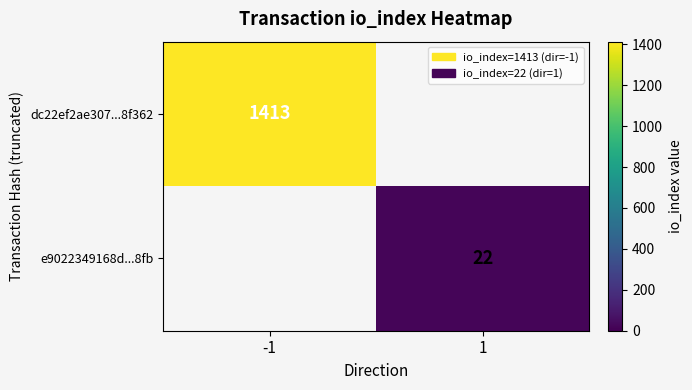

True or false: e9022349168d...8fb has a value of 22 at 1.

True